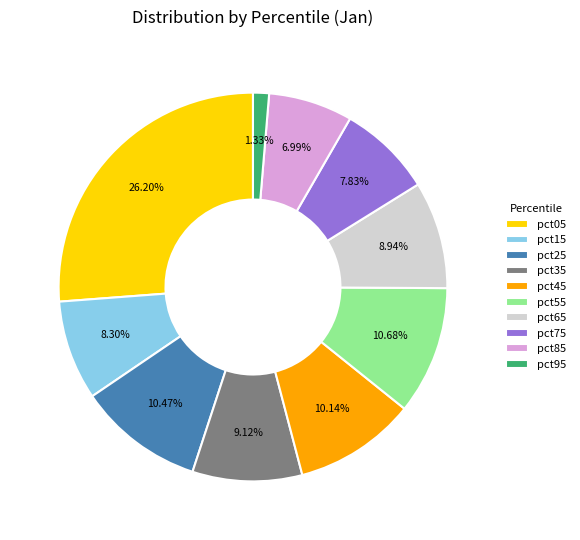

What percentage is NOT represented by pct85?

93.0%